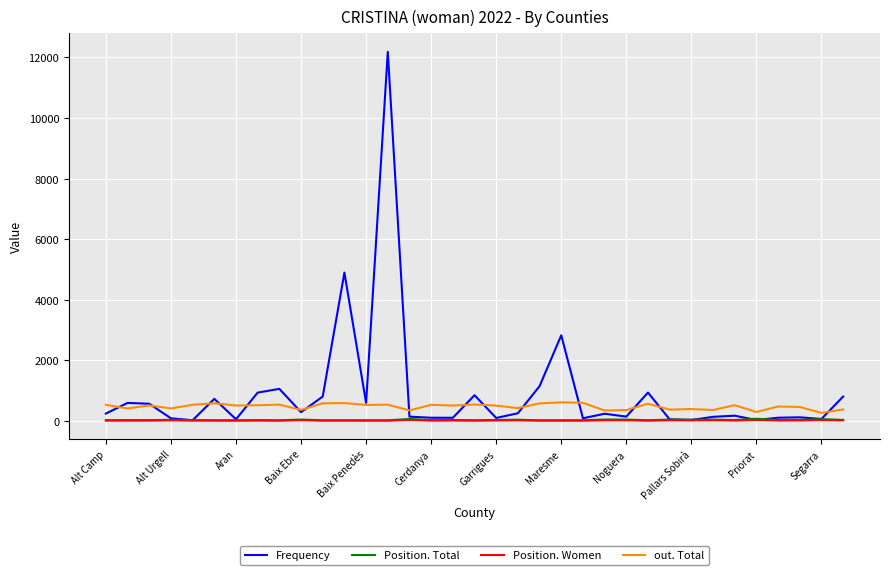

Which series has the widest spread of values?

Frequency